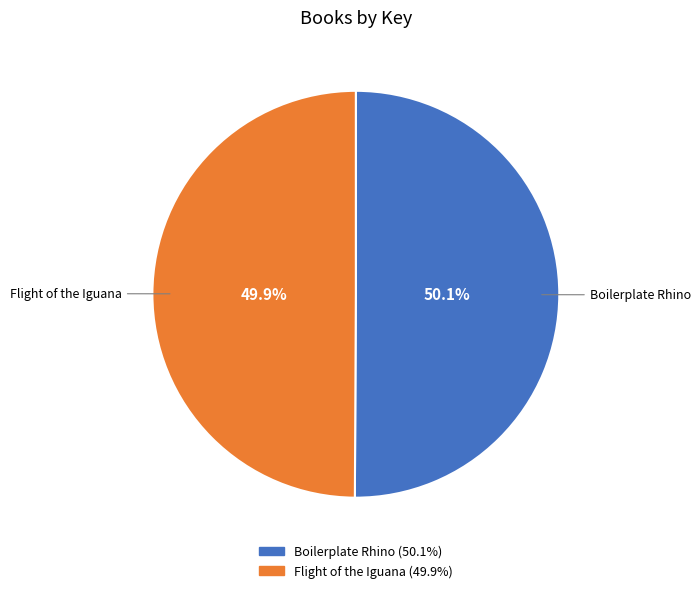

Combined, do Flight of the Iguana and Boilerplate Rhino account for over 50%?

Yes